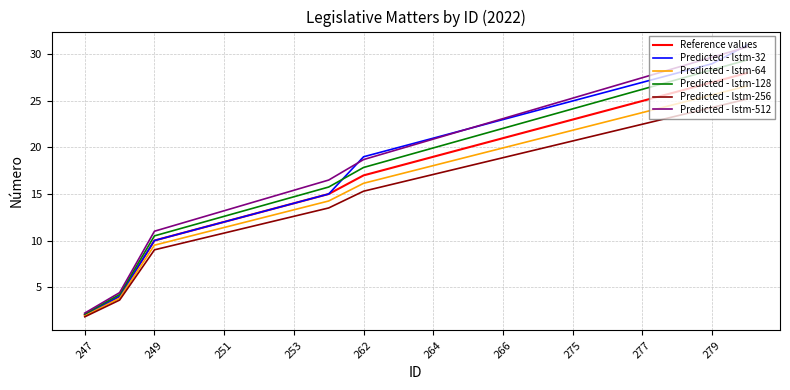

Which series has the largest range (max minus min)?

Predicted - lstm-32